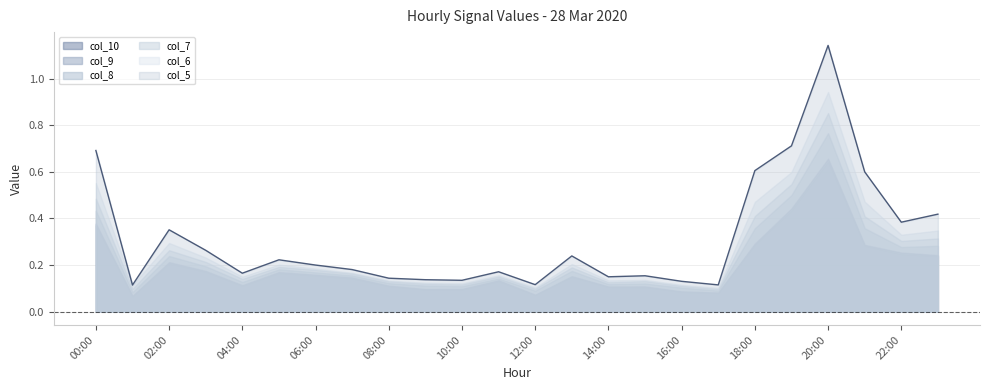

True or false: col_9 has more than 2 points higher than both neighbors.

True